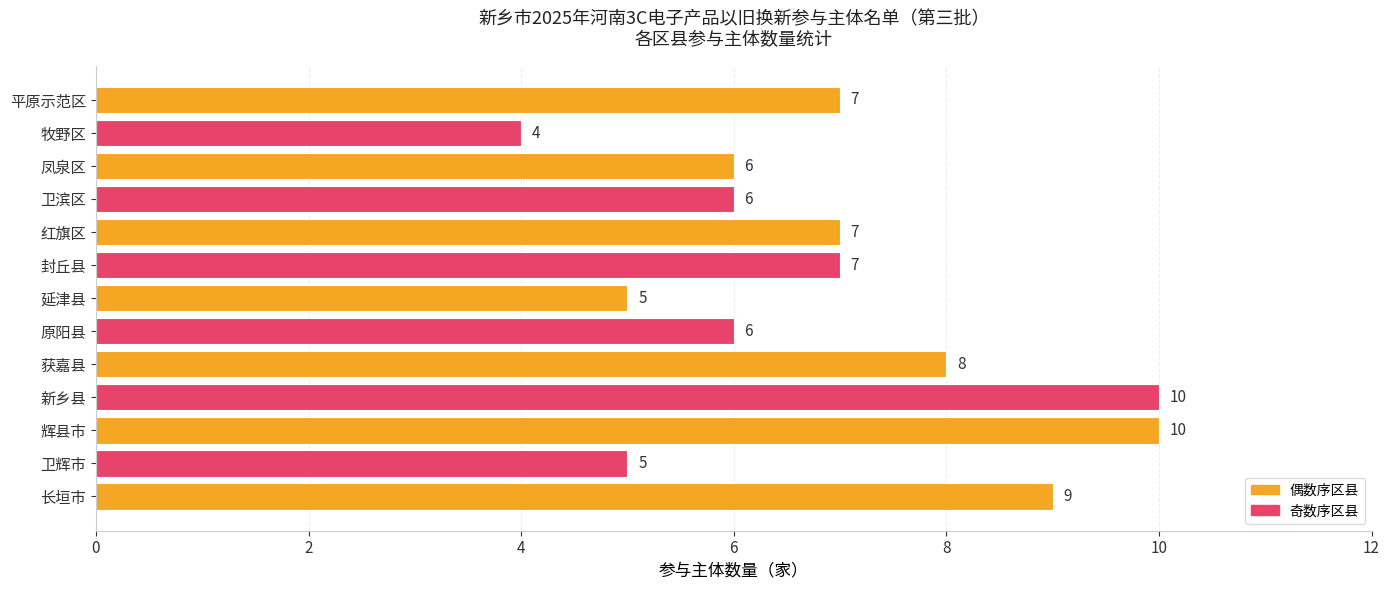

What is the difference between the maximum and minimum values?

6